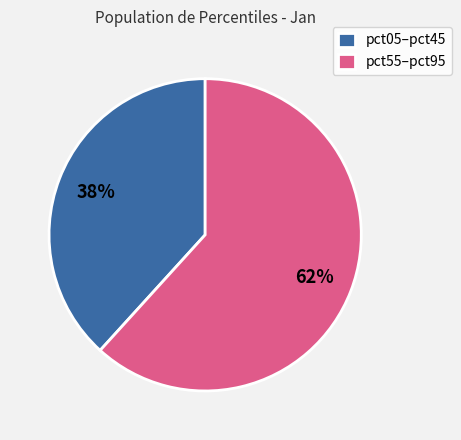

Is there a majority slice in this chart?

Yes